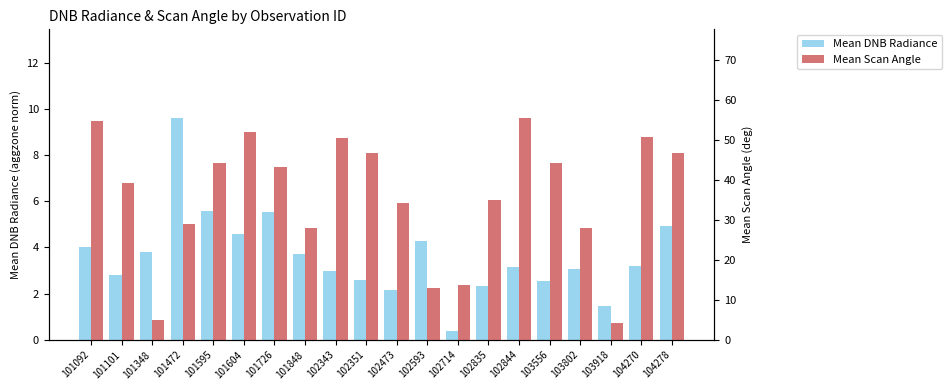

What is the sum of all Mean DNB Radiance values?

72.7